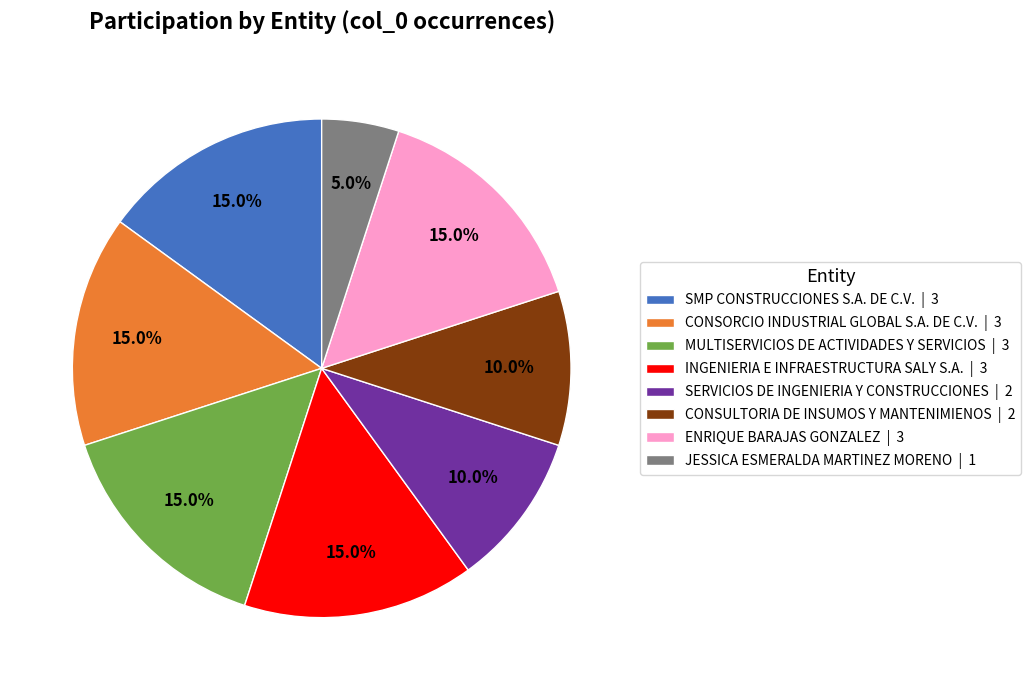

How many slices are in this pie chart?

8